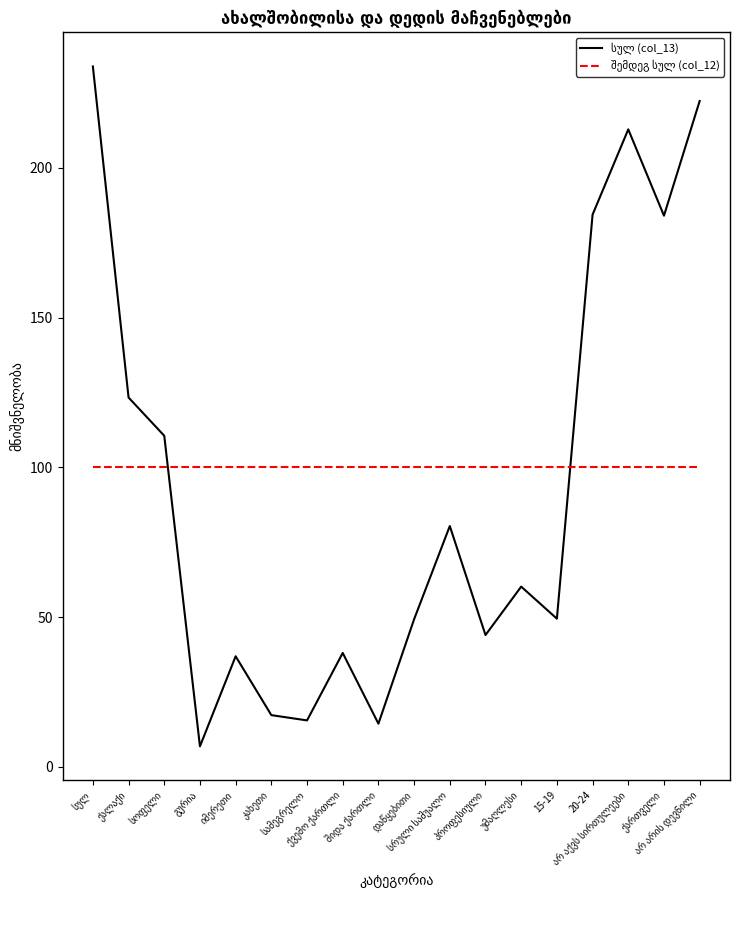

How many lines are shown in the chart?

2